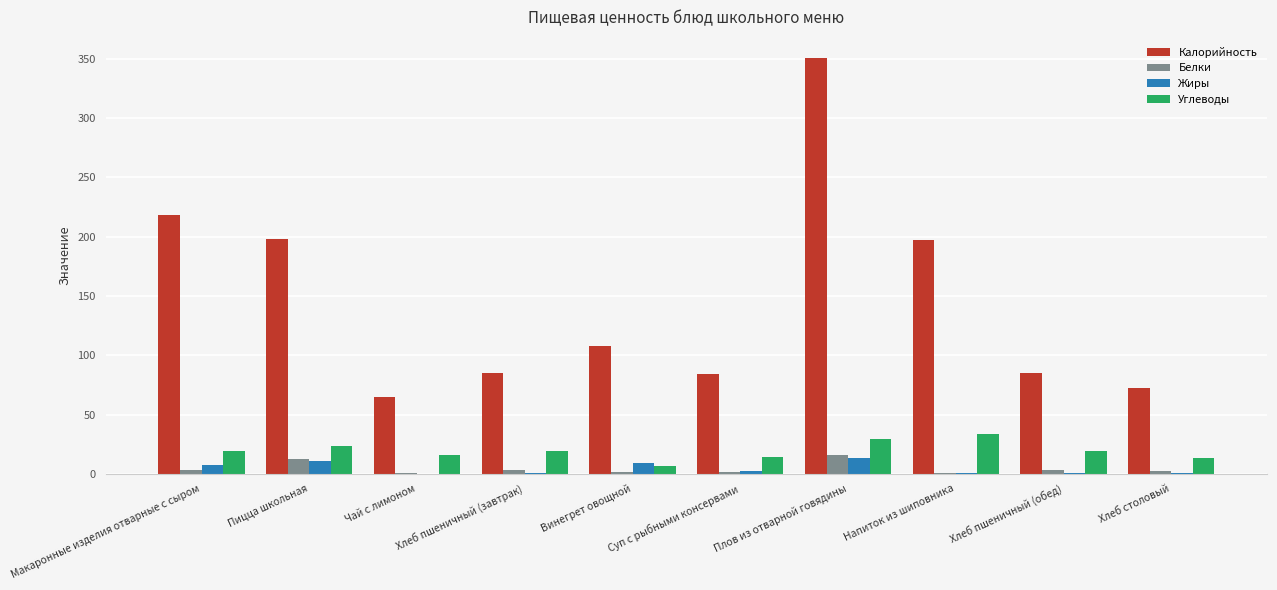

What value does the Белки series have at Пицца школьная?

12.2